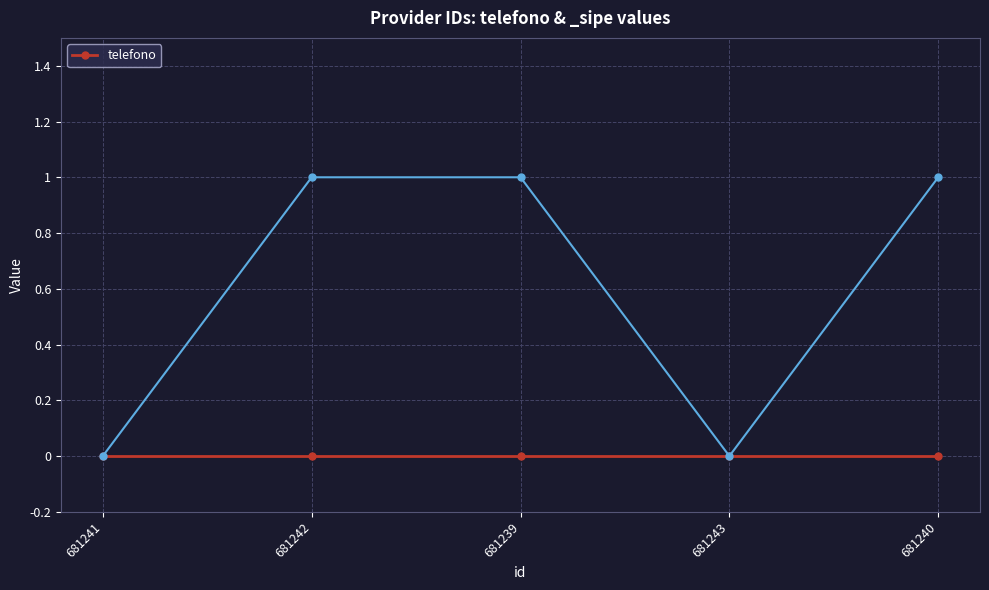

What is the difference between the values at 681242 and 681243?

1